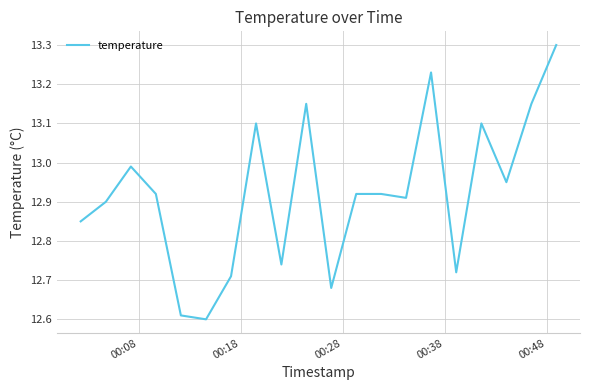

What is the greatest value displayed?

13.3